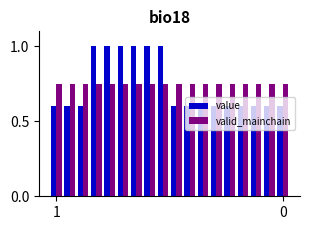

At how many categories does at least one series exceed 0?

18